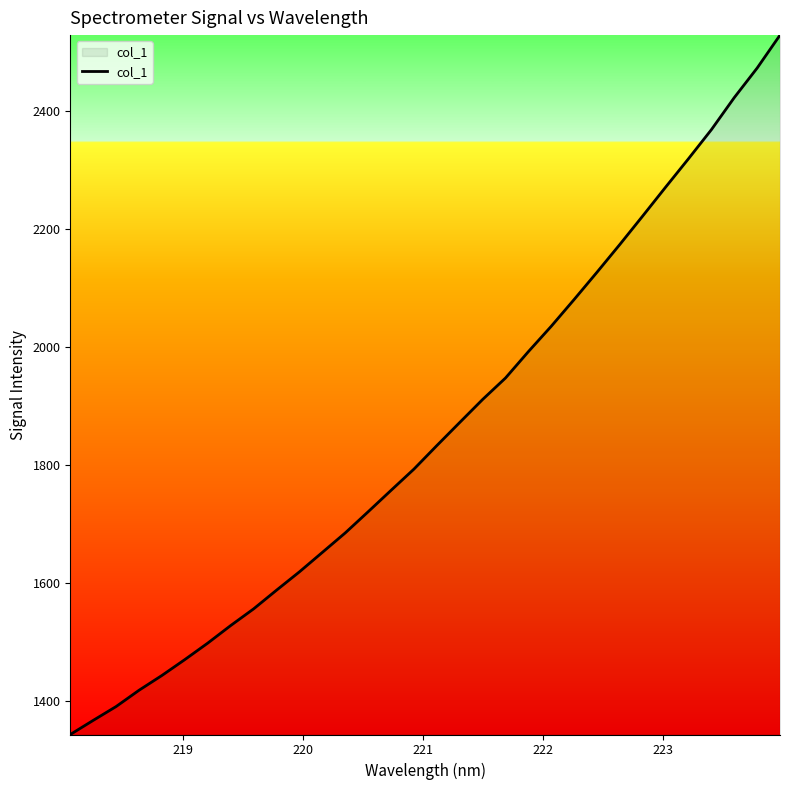

Does the chart have visible grid lines?

No